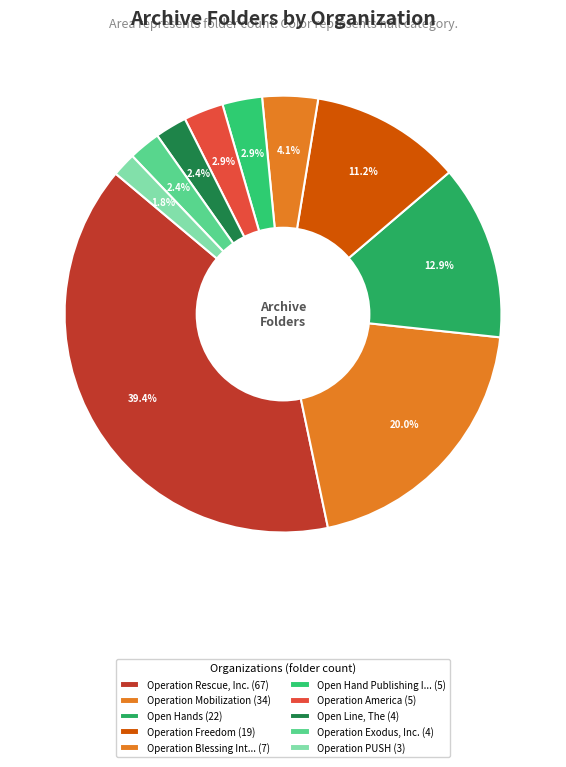

How many slices are in this pie chart?

10